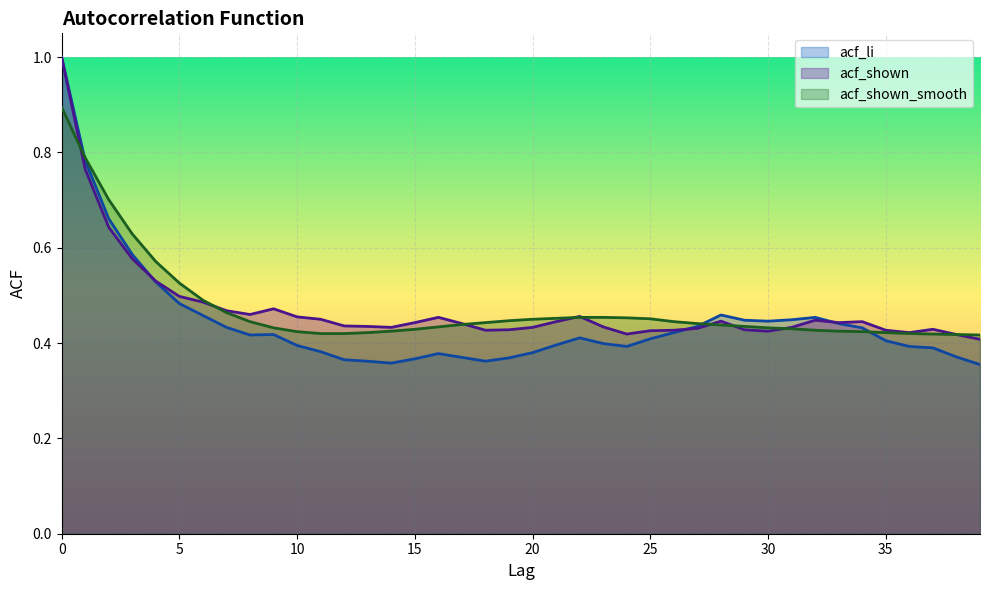

How many lines are shown in the chart?

3